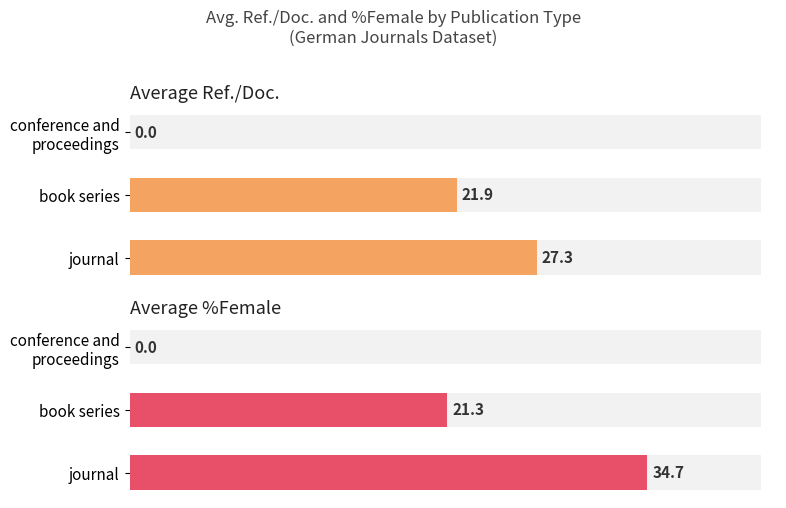

Which series changed the most between journal and conference and proceedings?

Average %Female